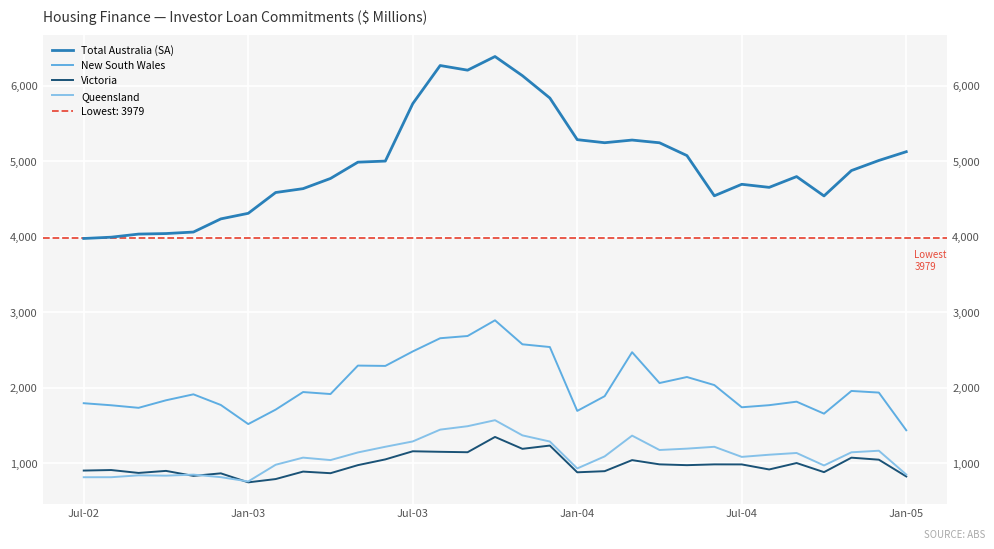

What is the average value of the Victoria series?

979.4